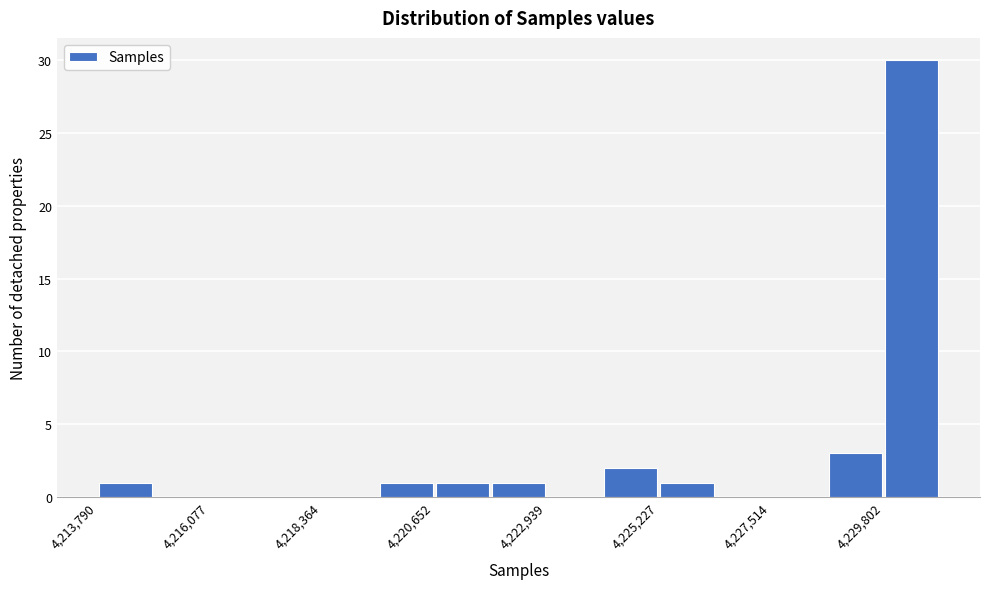

Read against the x-axis, roughly where is the centre of the tallest bar?

4230500